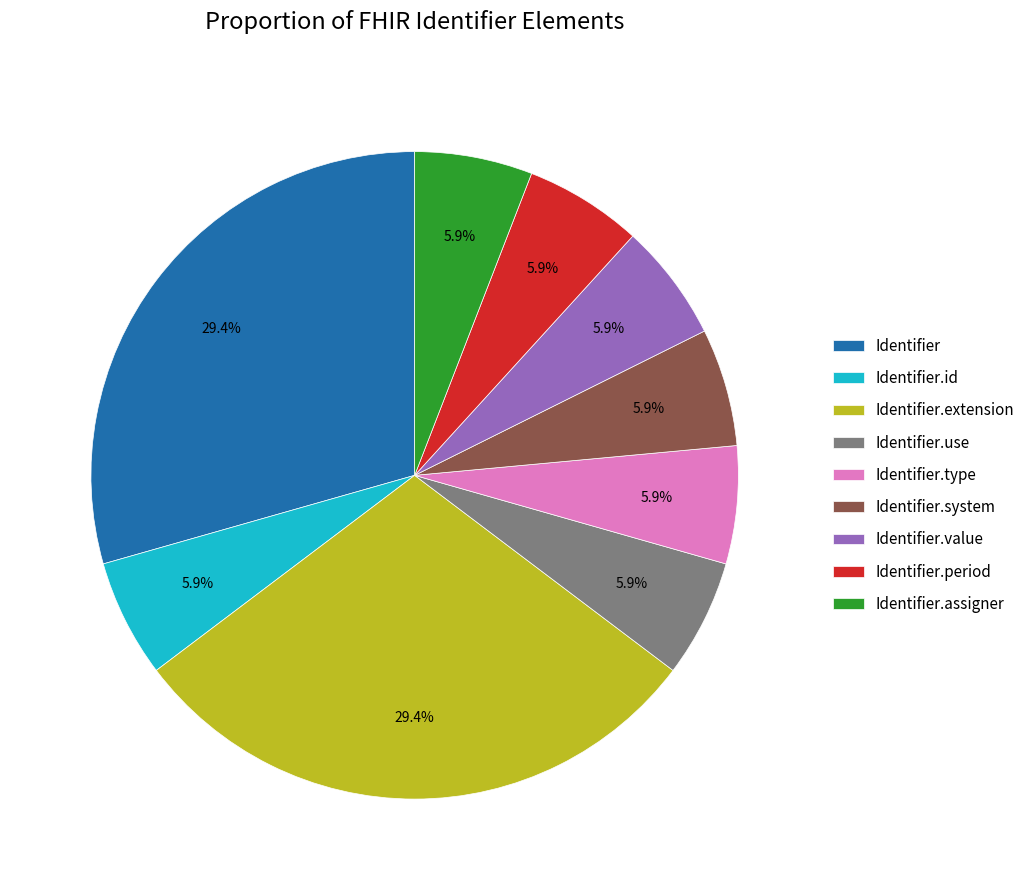

Do Identifier.type and Identifier.extension together represent more than half of the pie?

No